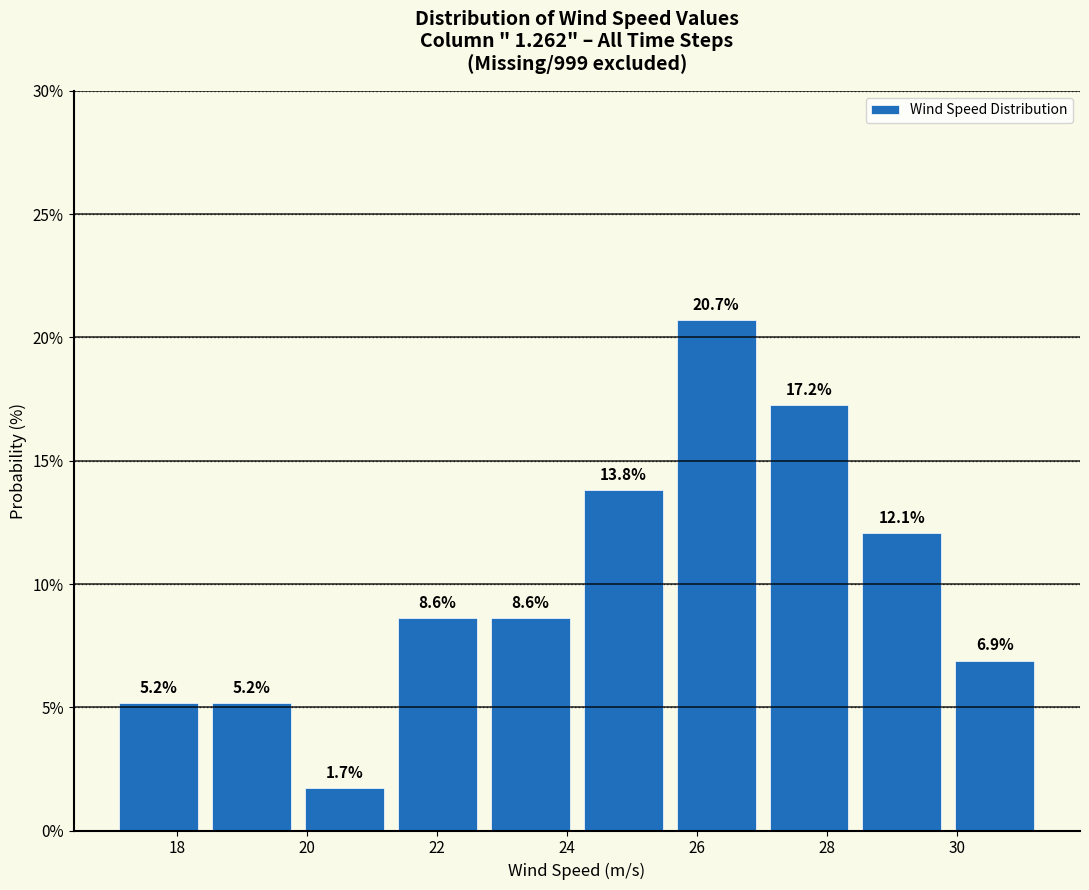

Reading left to right, transcribe this chart: for each bar, give the range it covers on the x-axis and its height. The bar edges are not printed on the chart, so give them approximately, as read against the axis.

17.0 to 18.4: 5.2
18.4 to 19.8: 5.2
19.8 to 21.2: 1.7
21.2 to 22.8: 8.6
22.8 to 24.2: 8.6
24.2 to 25.6: 13.8
25.6 to 27.0: 20.7
27.0 to 28.4: 17.2
28.4 to 29.8: 12.1
29.8 to 31.4: 6.9